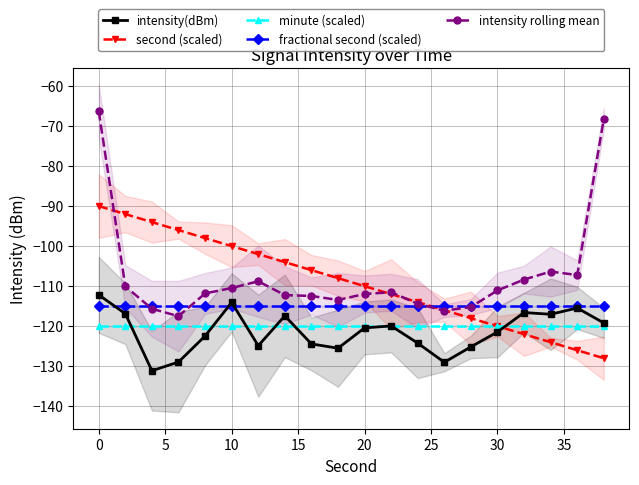

What are all the series names shown in the legend?

intensity(dBm), second (scaled), minute (scaled), fractional second (scaled), intensity rolling mean